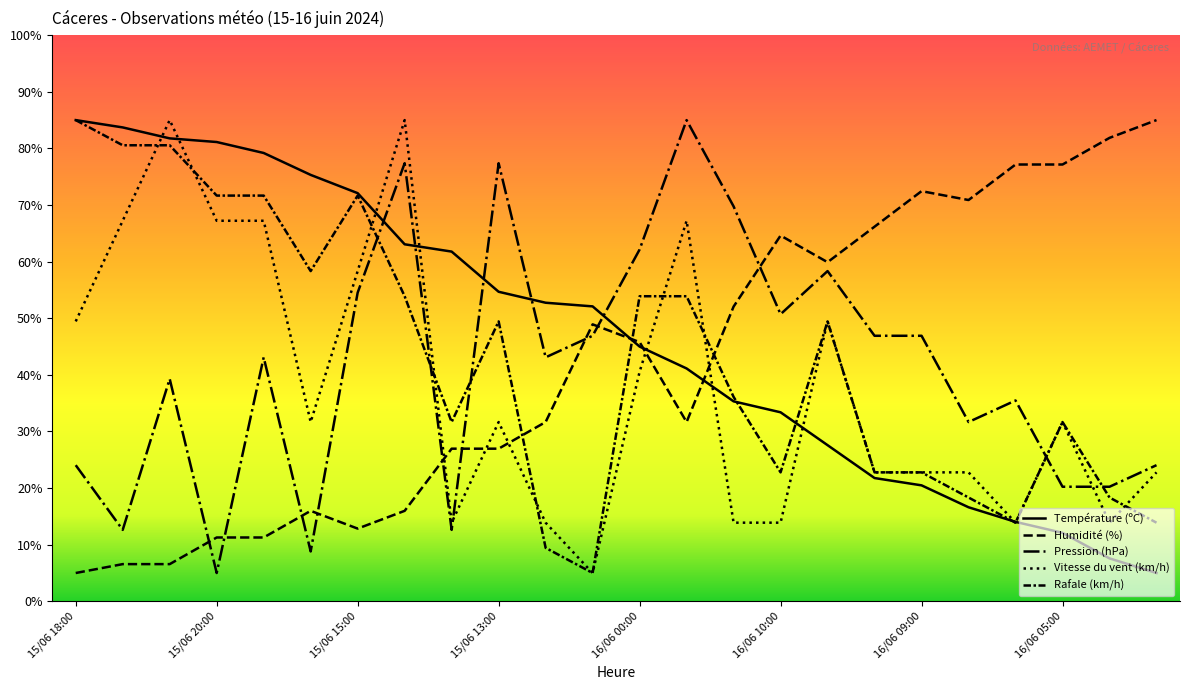

How many lines are shown in the chart?

5